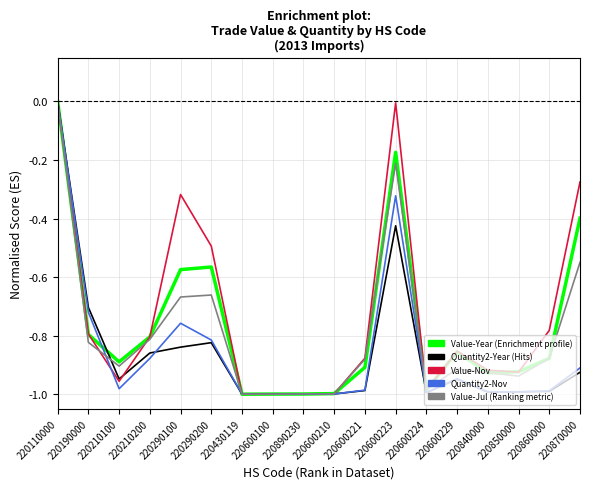

What position from the right is 220190000?

17